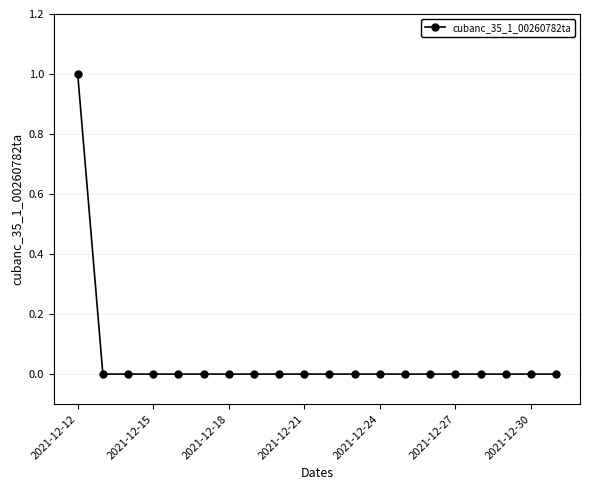

How many lines are shown in the chart?

1